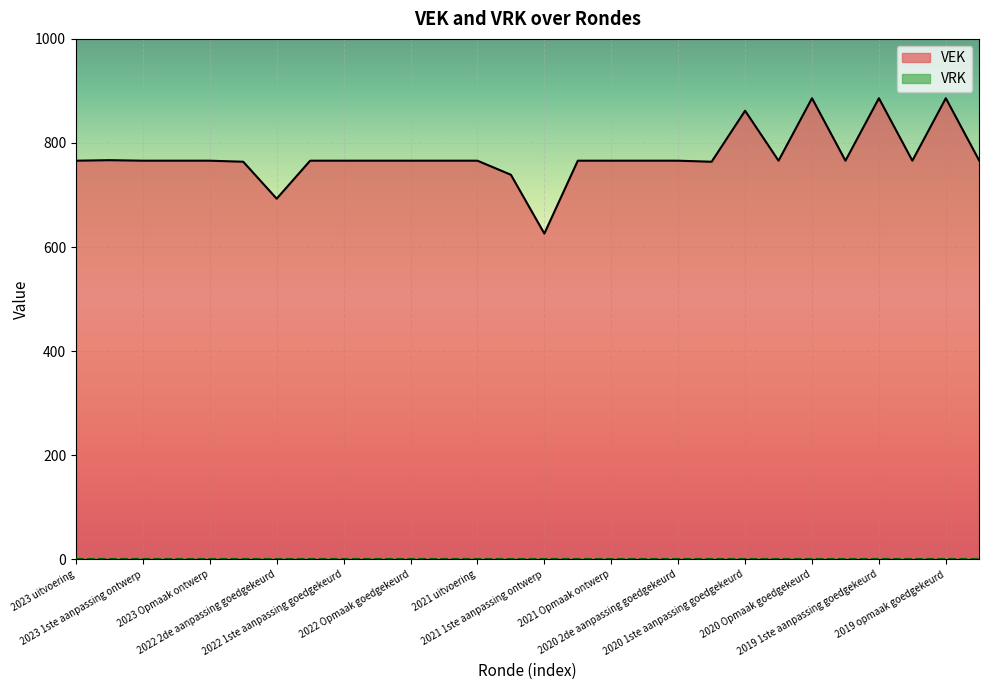

How many interior local valleys (lower than both neighbors) does the data have?

6